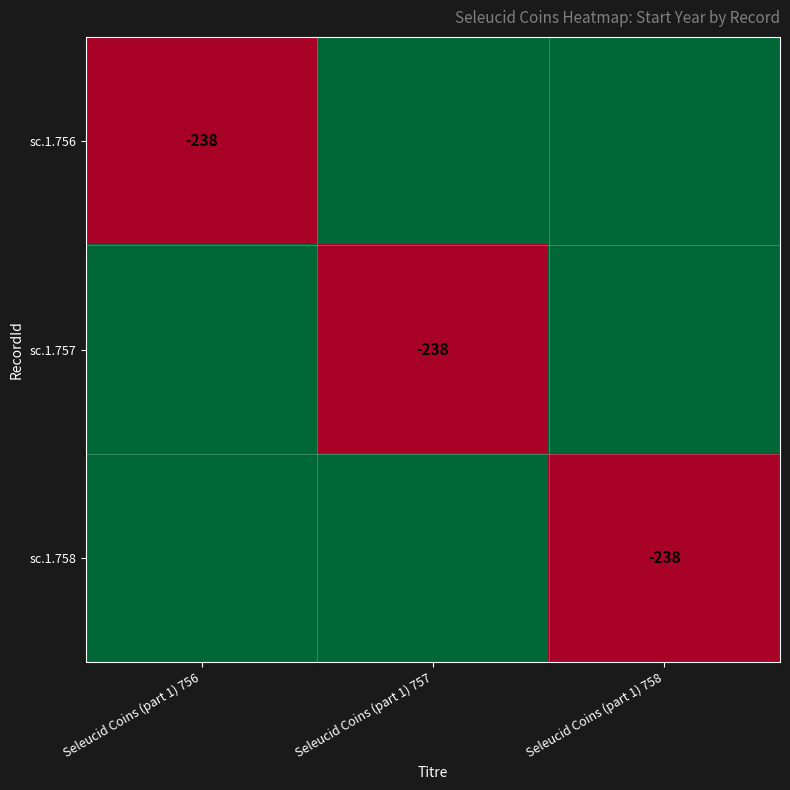

Is it true that sc.1.757 equals -238 at Seleucid Coins (part 1) 757?

True